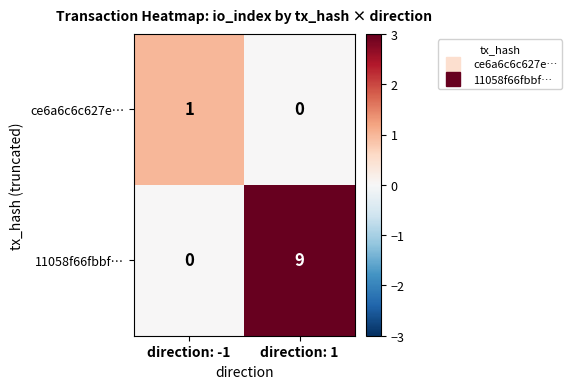

Where is 11058f66fbbf… nearest to the value 4?

direction: -1